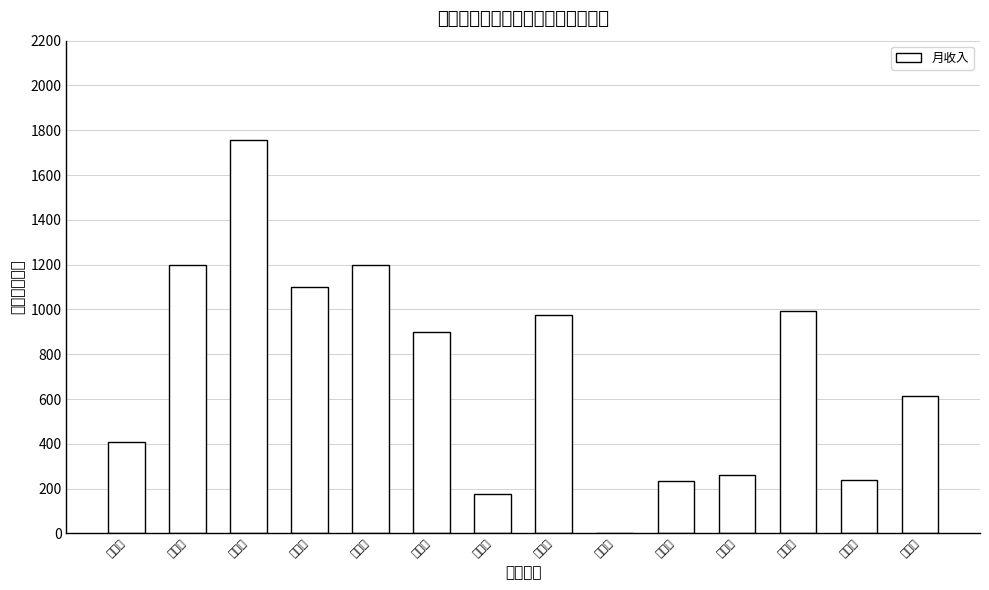

Reading right to left, what are all the values shown in this chart?

张建平=615	田树芝=240	敬小玲=995	王善义=263	拜保增=235	赵志平=0	闫保纪=975	王家骏=175	刘美香=900	黄健花=1200	王先领=1100	董胜利=1756	靳勇生=1200	靳元增=410